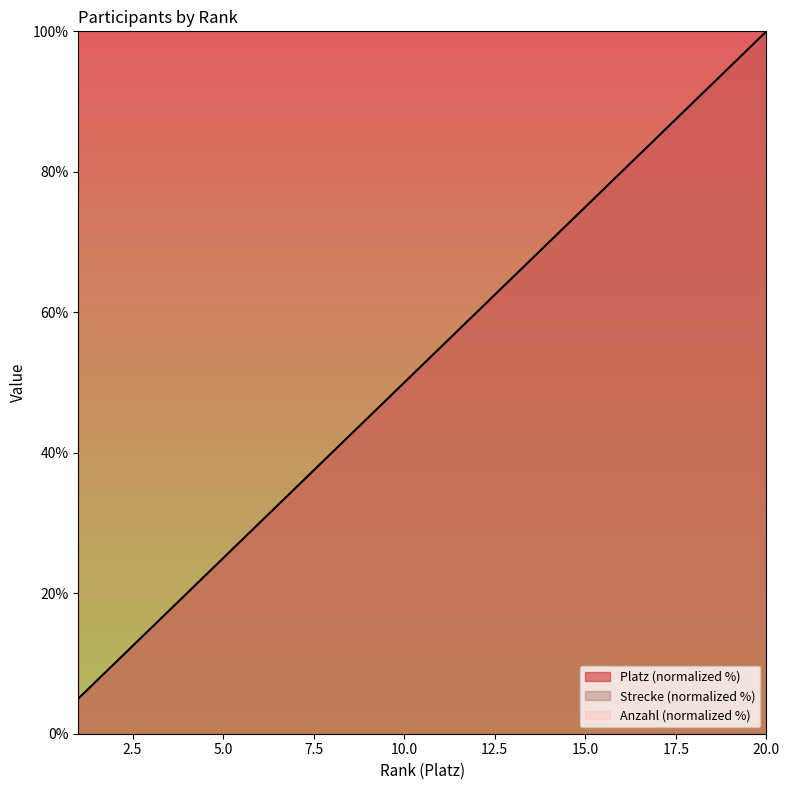

How many categories are shown in the chart?

20